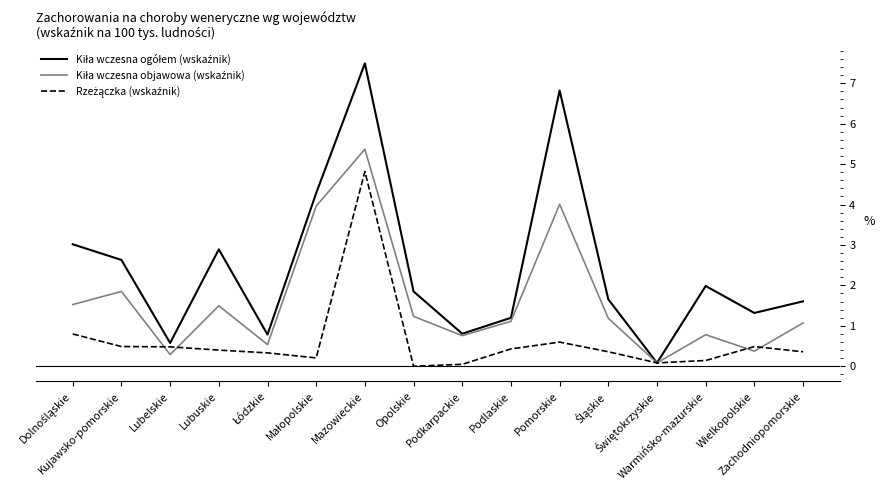

At which category is the sum across all series the highest?

Mazowieckie